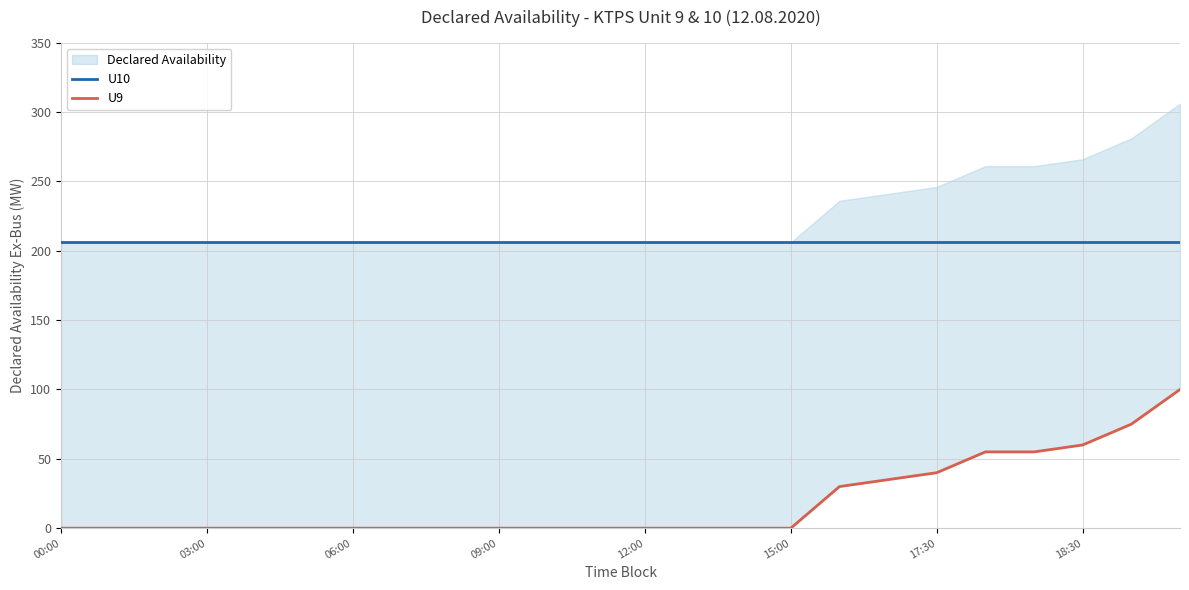

What is the highest value of the U10 series?

206